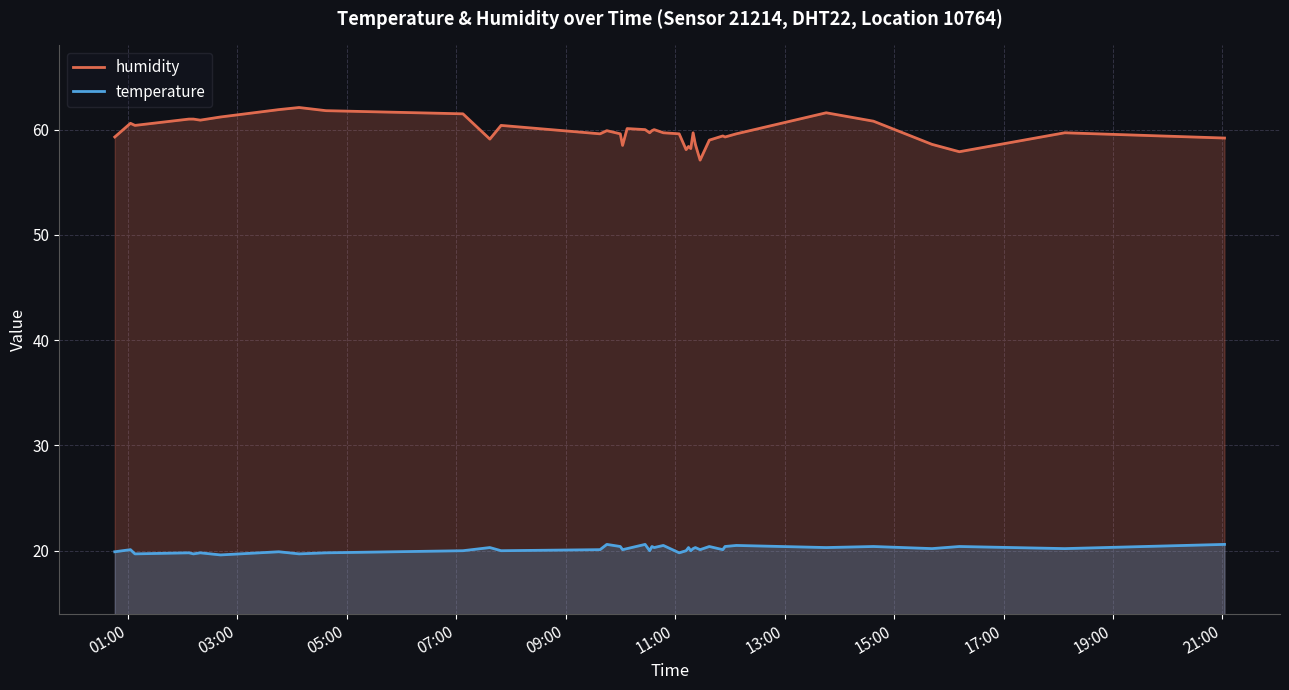

How many lines are shown in the chart?

2